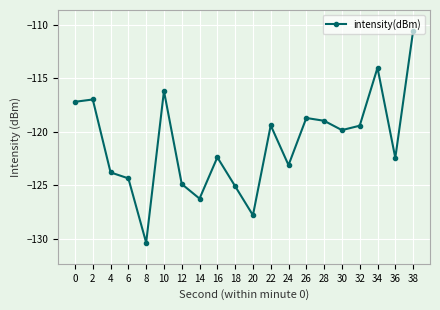

True or false: the data shows -114.0 at 34.

True